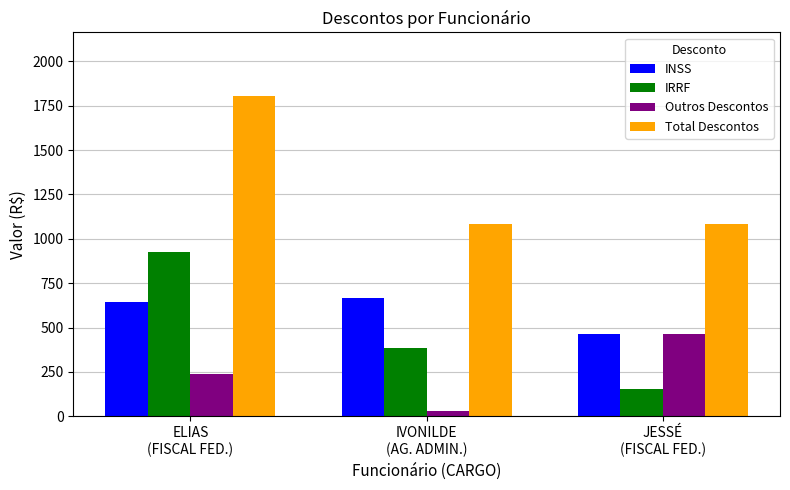

At how many categories does at least one series exceed 1575?

1